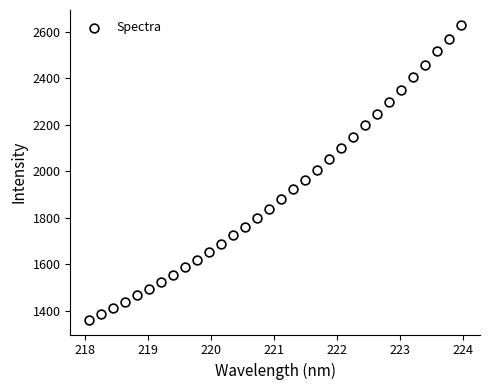

What is the range of X values (max minus min)?

5.9